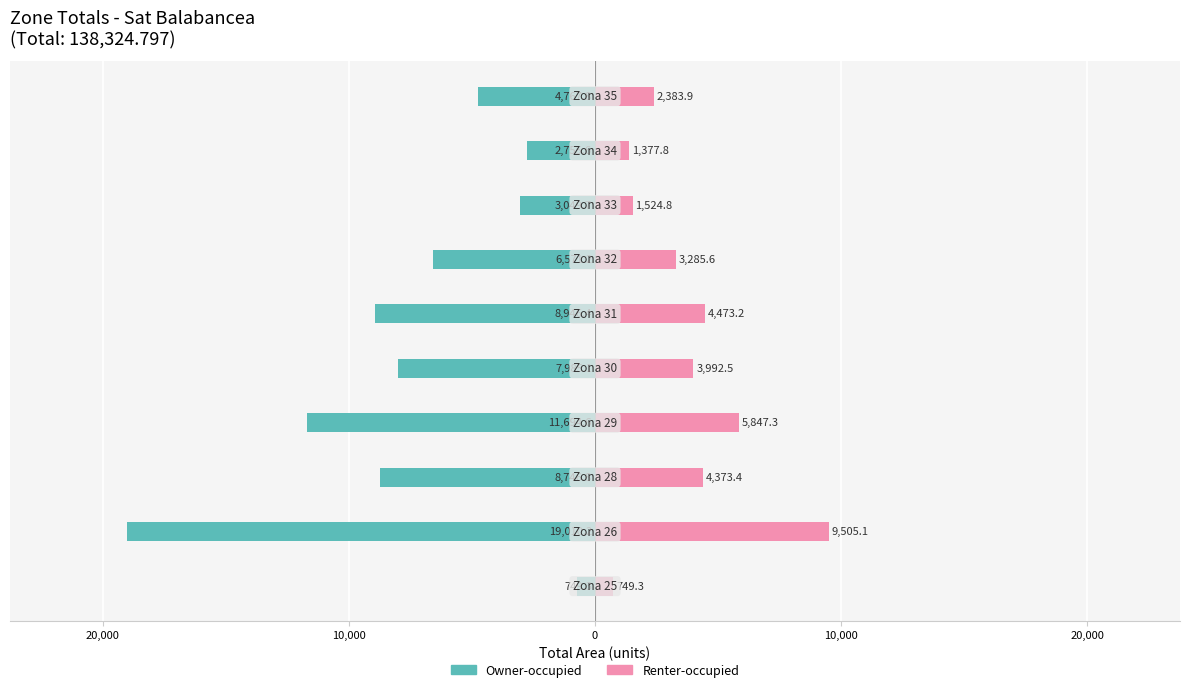

Reading left to right, what are all the values shown in this chart?

Owner-occupied: -749.3	-19010.2	-8746.8	-11694.6	-7985.1	-8946.4	-6571.2	-3049.7	-2755.6	-4767.8
Renter-occupied: 749.3	9505.1	4373.4	5847.3	3992.5	4473.2	3285.6	1524.8	1377.8	2383.9